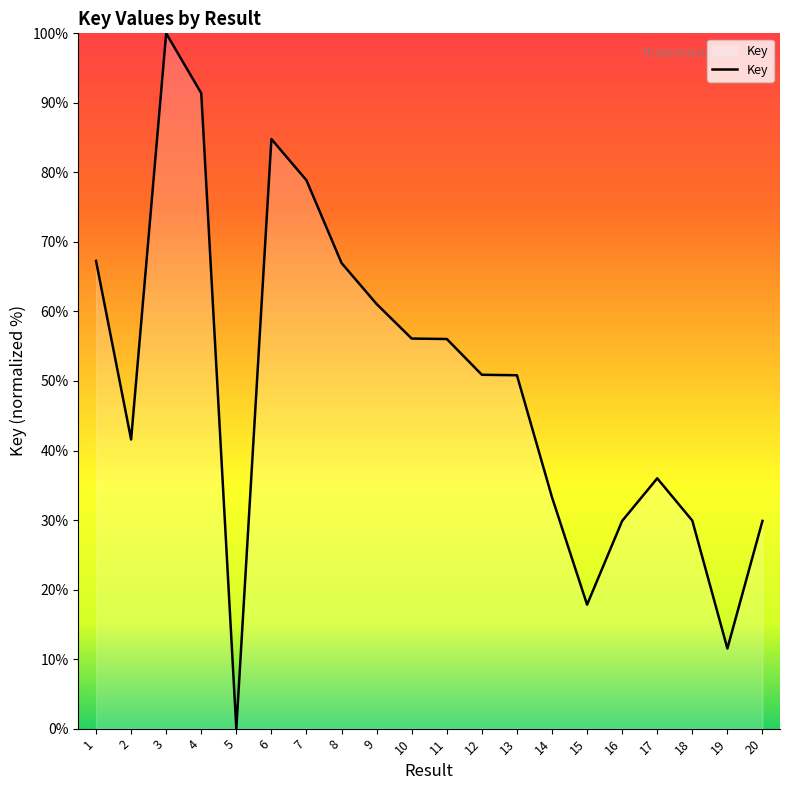

At which label does the data first exceed 50?

1